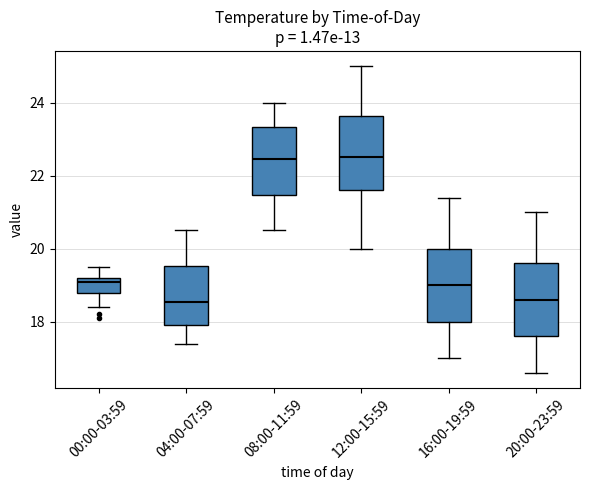

Reading left to right, read every box against the y-axis: the position of its median line, the range the box covers, and the ends of its whiskers. The values are not printed on the chart, so give them approximately, as read against the axis.

00:00-03:59: median 19.2 (just below the box's upper edge), box 18.8 to 19.2, whiskers 18.4 to 19.6
04:00-07:59: median 18.6, box 18.0 to 19.6, whiskers 17.4 to 20.6
08:00-11:59: median 22.4, box 21.4 to 23.4, whiskers 20.6 to 24.0
12:00-15:59: median 22.6, box 21.6 to 23.6, whiskers 20.0 to 25.0
16:00-19:59: median 19.0, box 18.0 to 20.0, whiskers 17.0 to 21.4
20:00-23:59: median 18.6, box 17.6 to 19.6, whiskers 16.6 to 21.0